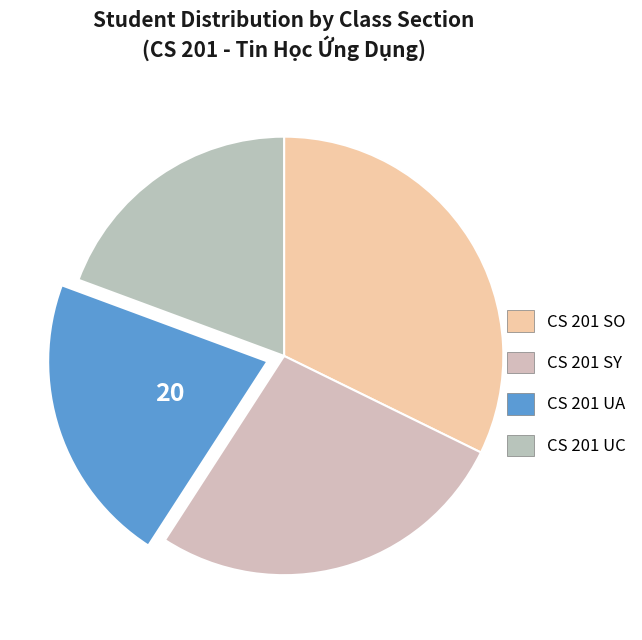

What is the largest slice in the pie chart?

CS 201 SO